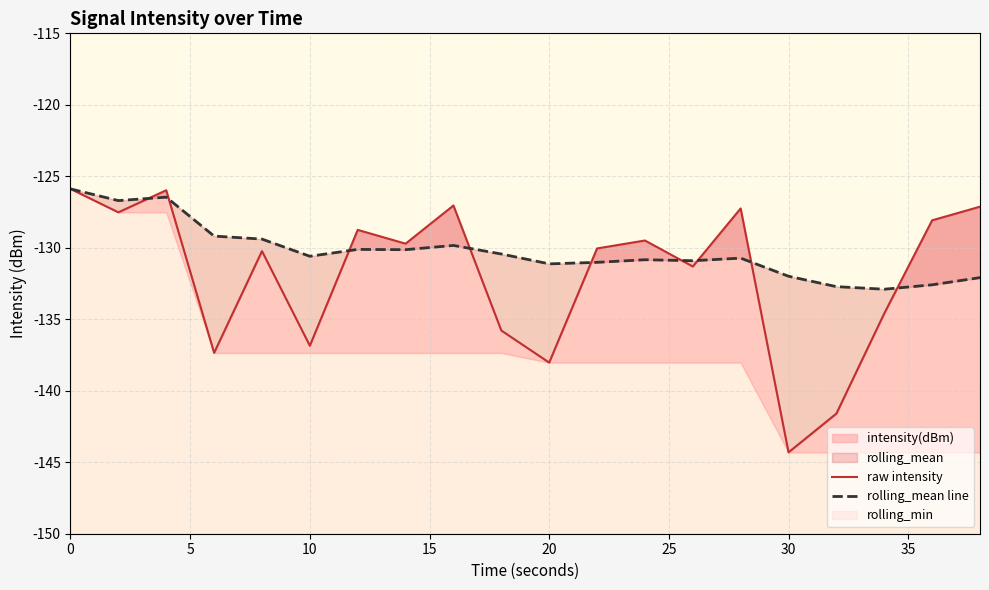

Reading right to left, list all the values displayed in this chart.

raw intensity: -127.1	-128.1	-134.6	-141.6	-144.3	-127.2	-131.3	-129.5	-130.0	-138.0	-135.8	-127.0	-129.7	-128.7	-136.9	-130.2	-137.4	-126.0	-127.5	-125.9
rolling_mean line: -132.1	-132.6	-132.9	-132.7	-132.0	-130.7	-130.9	-130.8	-131.0	-131.1	-130.4	-129.8	-130.1	-130.1	-130.6	-129.4	-129.2	-126.5	-126.7	-125.9